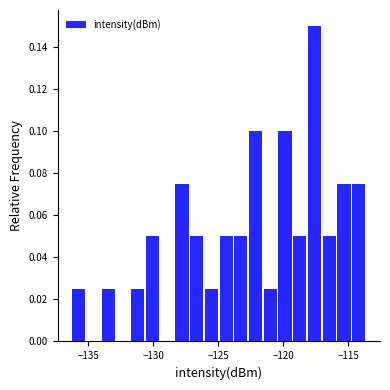

Read against the x-axis, roughly where is the centre of the tallest bar?

-117.5